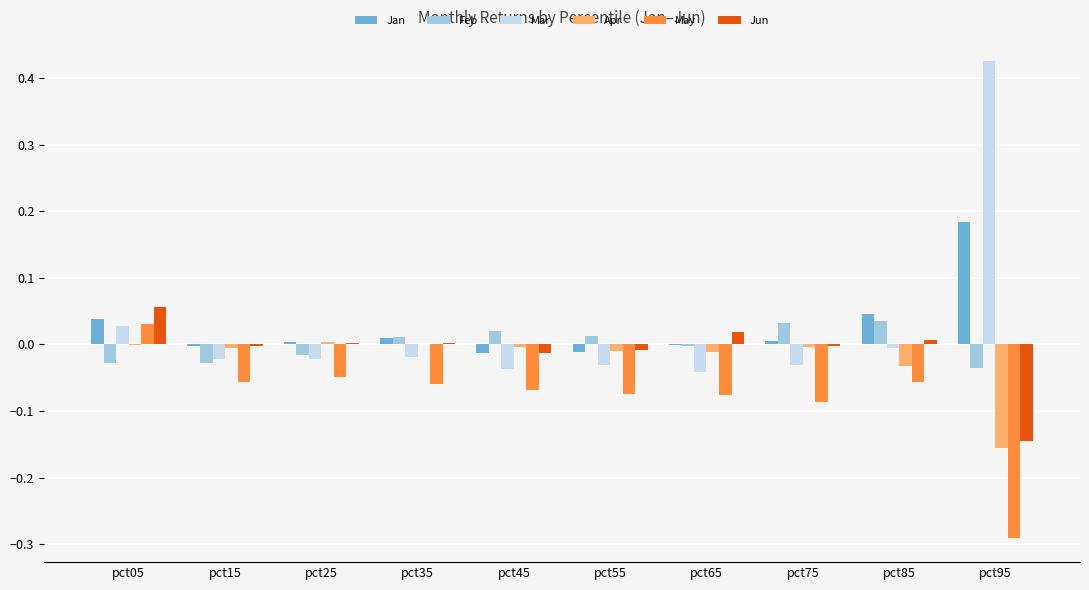

Is the value of Apr at pct25 greater than the value of Mar at pct45?

Yes